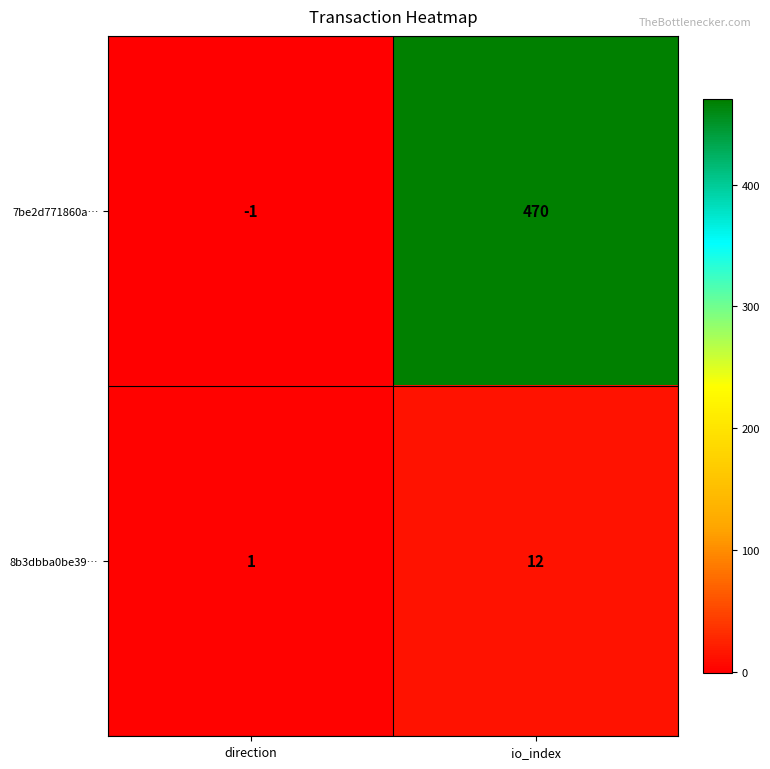

At io_index, list the series in order from smallest to largest.

8b3dbba0be39…, 7be2d771860a…